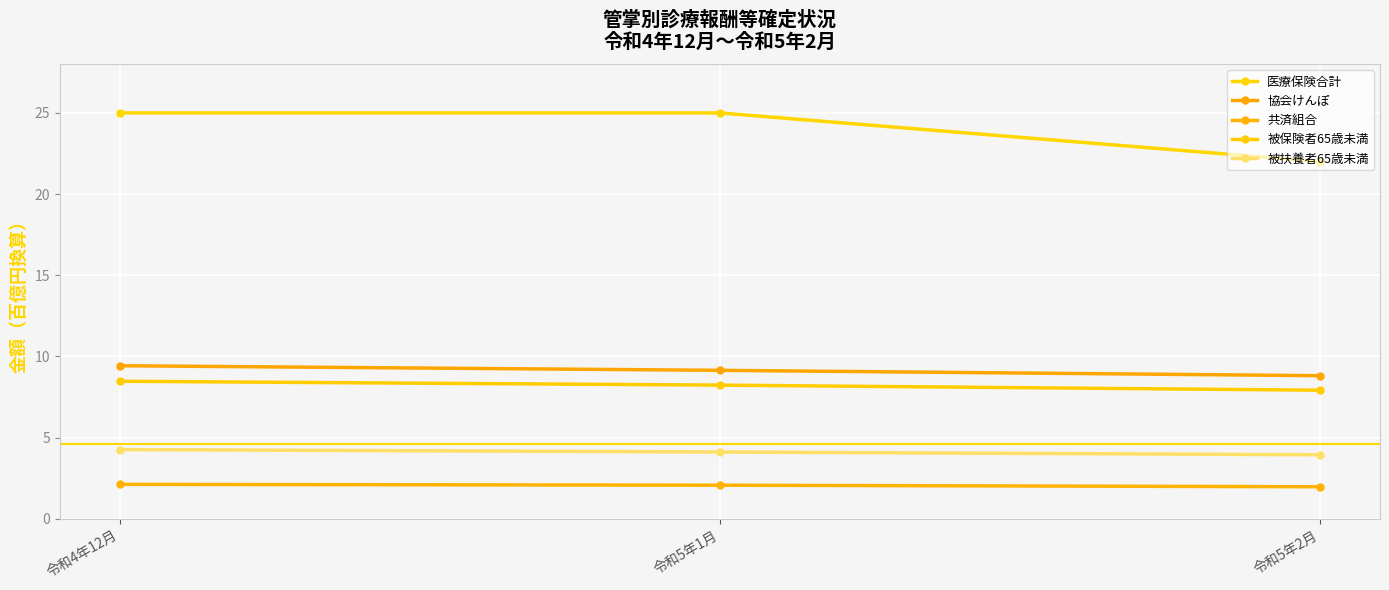

Is it true that 協会けんぽ equals 14.5 at 令和5年1月?

False